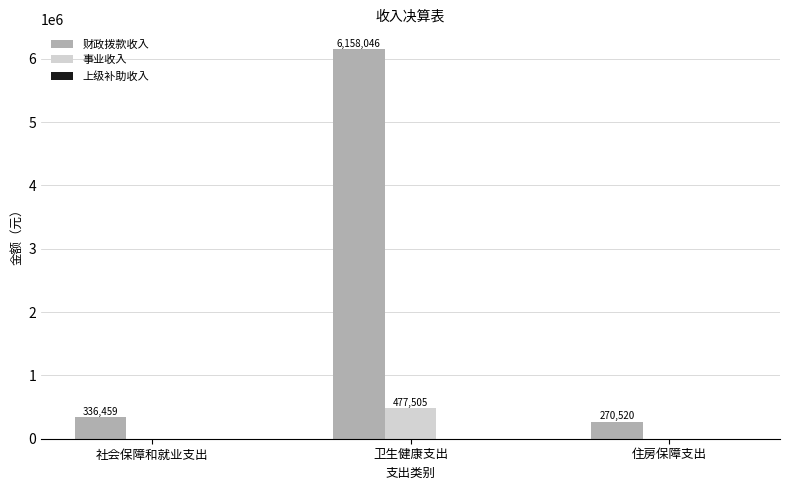

How many positive values does the 事业收入 series have?

1